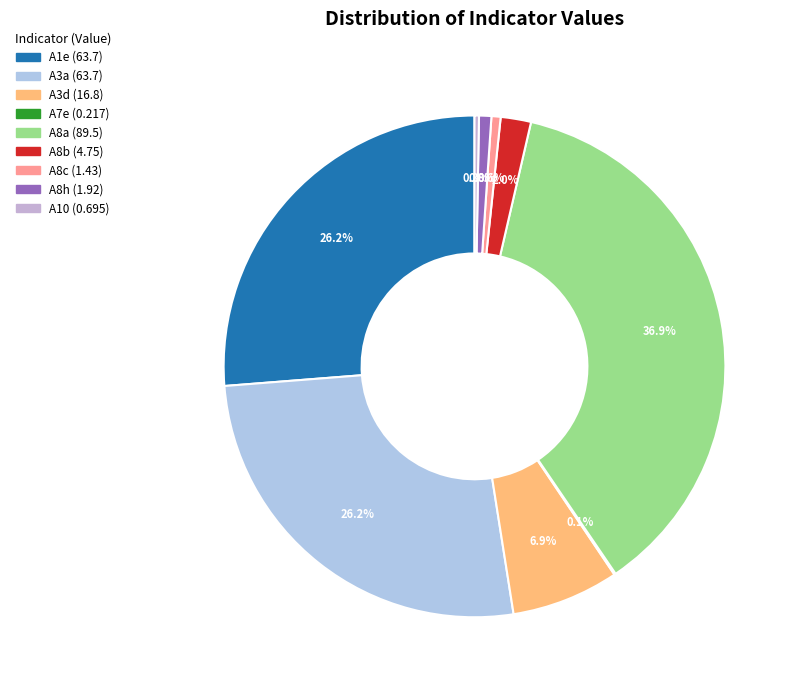

What portion of the pie excludes A8h?

99.2%